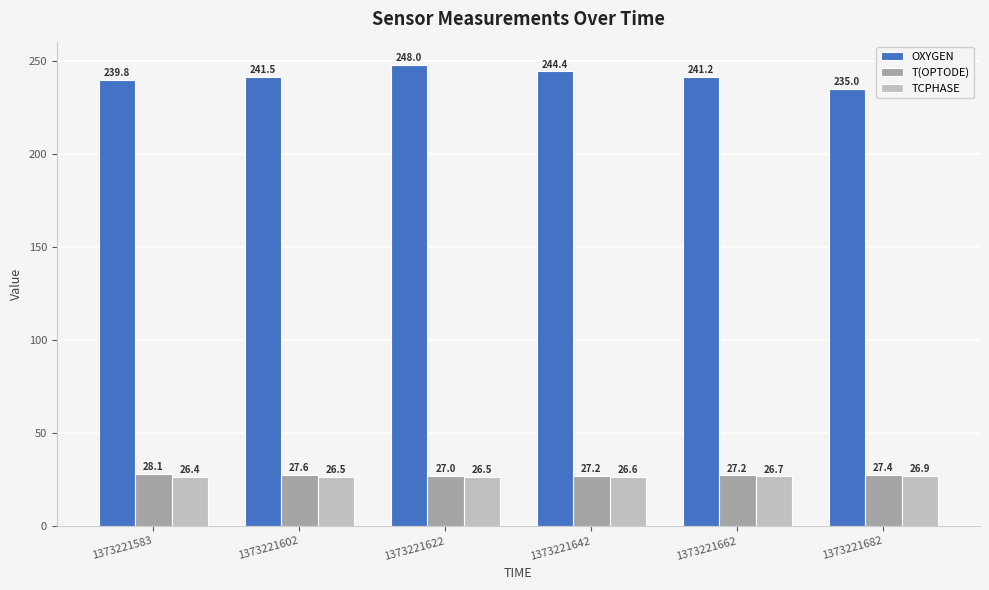

How many bars are there in total?

18